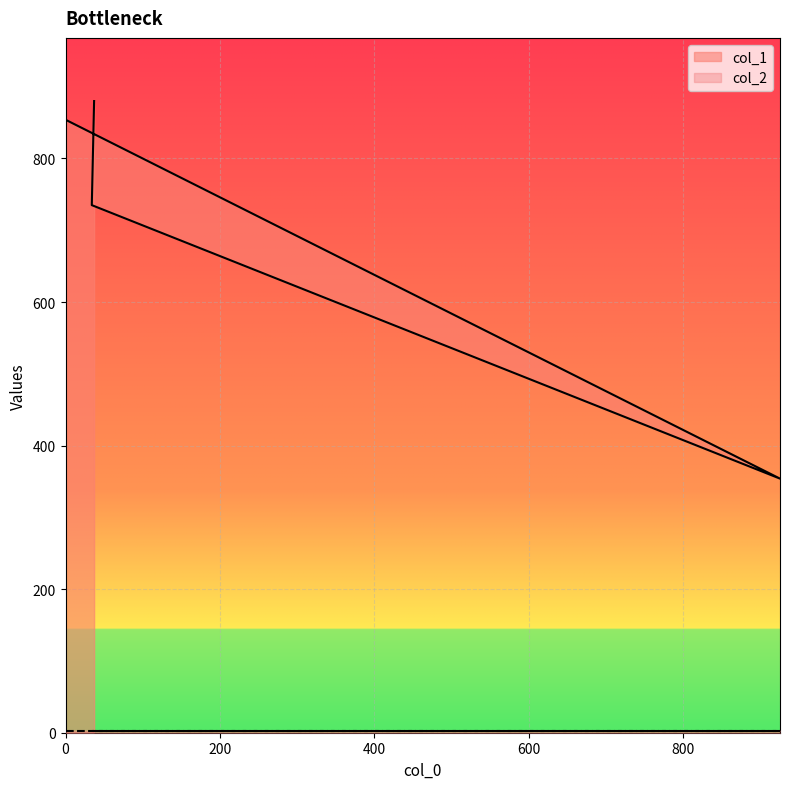

What is the change in value from 0 to 37?

+26